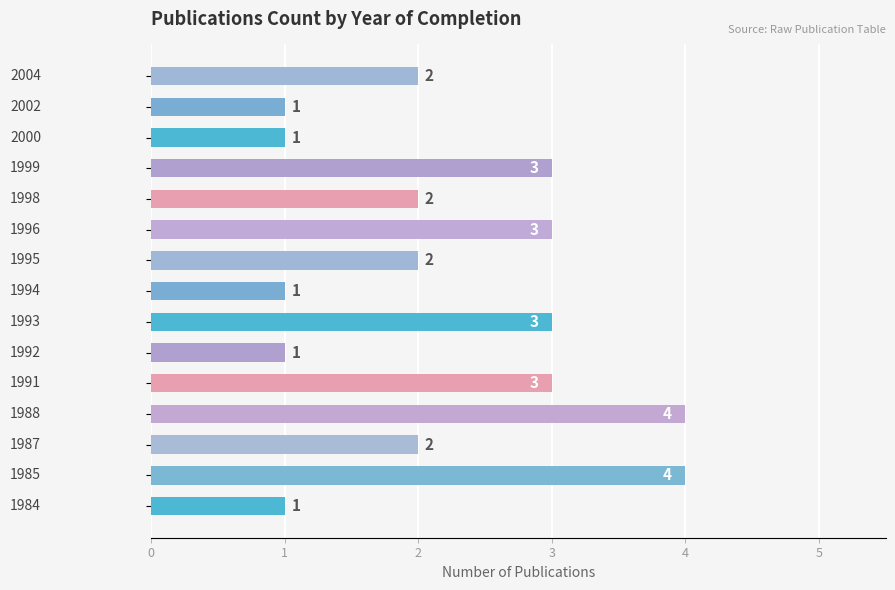

How many data points does each series have?

15